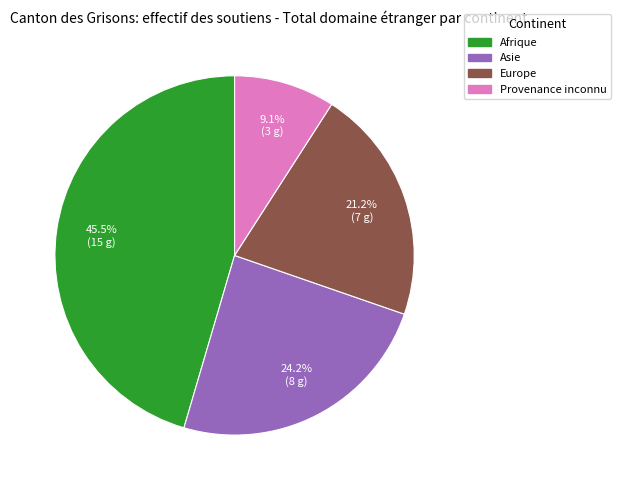

Rank the categories by value from lowest to highest.

Provenance inconnu, Europe, Asie, Afrique